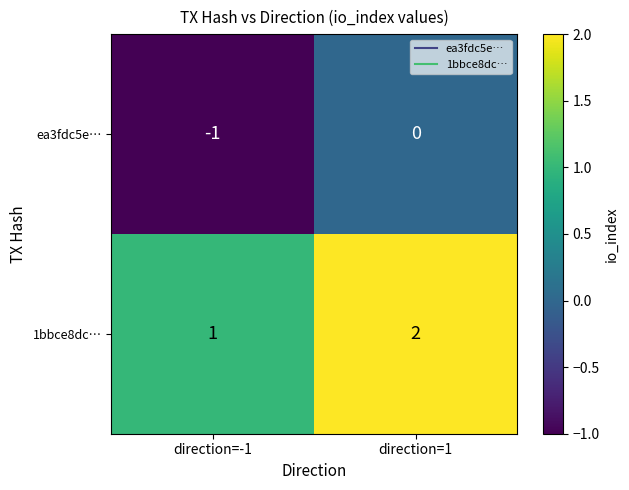

At direction=-1, list the series in order from smallest to largest.

ea3fdc5e…, 1bbce8dc…